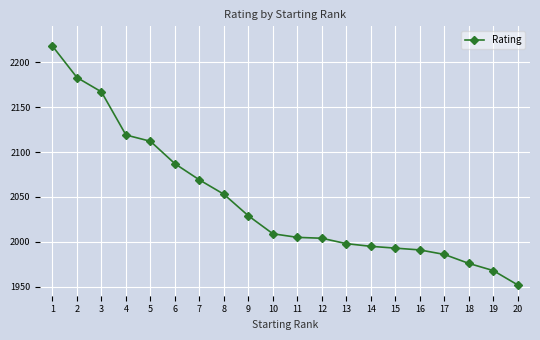

Which has a higher value, 15 or 3?

3